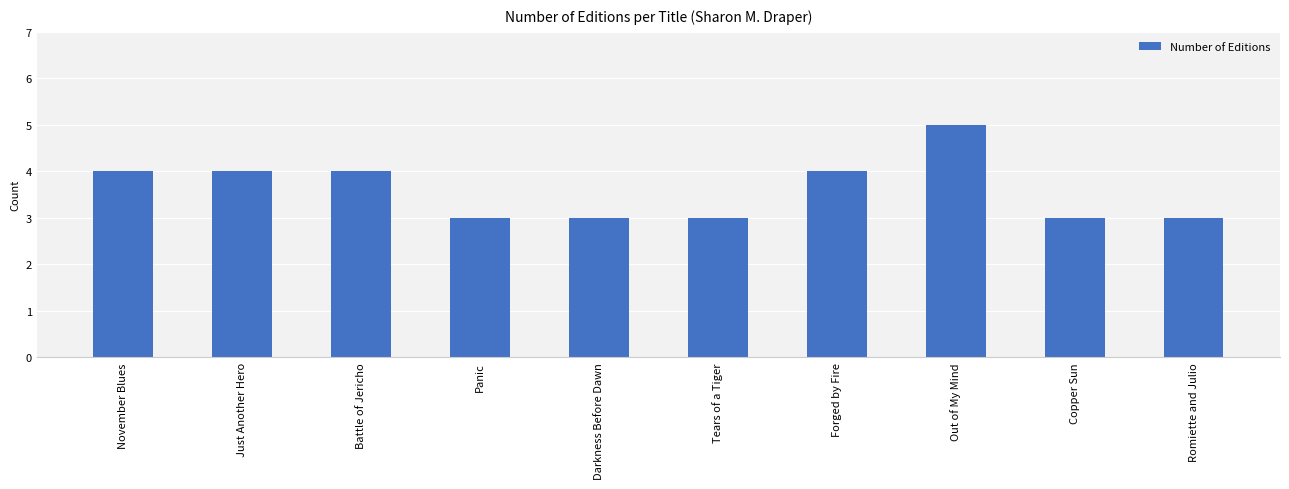

Reading right to left, list all the values displayed in this chart.

3	3	5	4	3	3	3	4	4	4